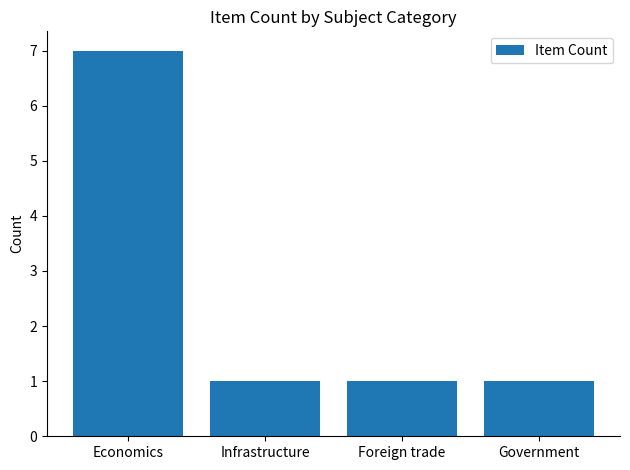

Which label corresponds to the largest value in the chart?

Economics